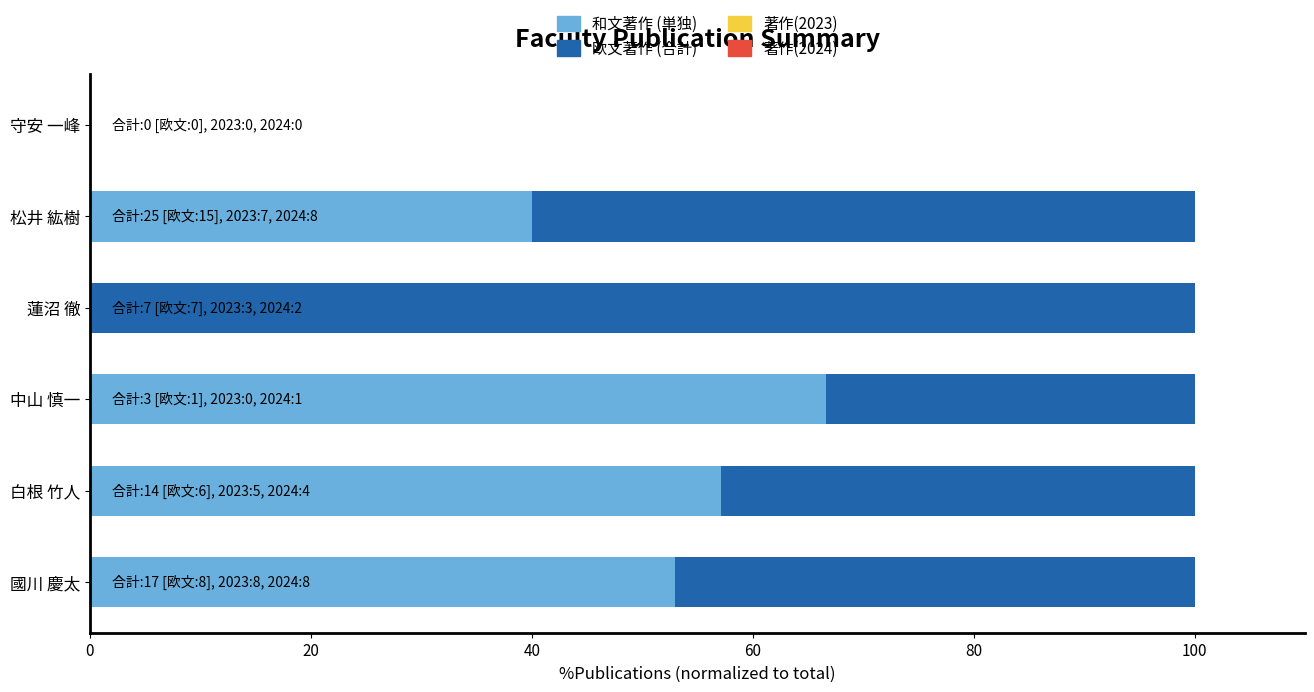

What is the total value across all series at 松井 紘樹?

100.0